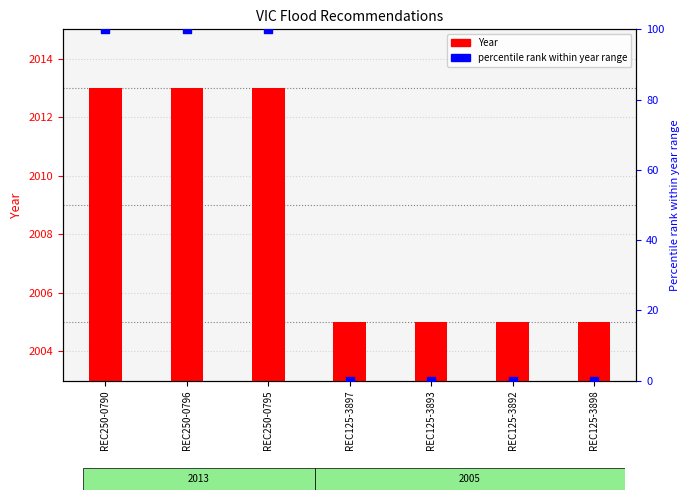

What is the total value across all series at REC125-3898?

2005